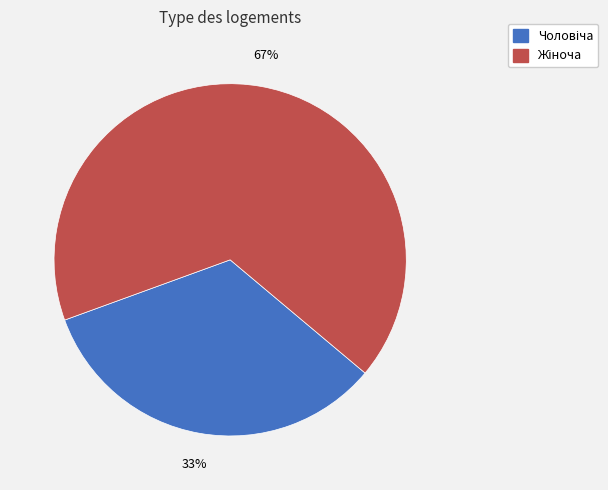

Is there a majority slice in this chart?

Yes